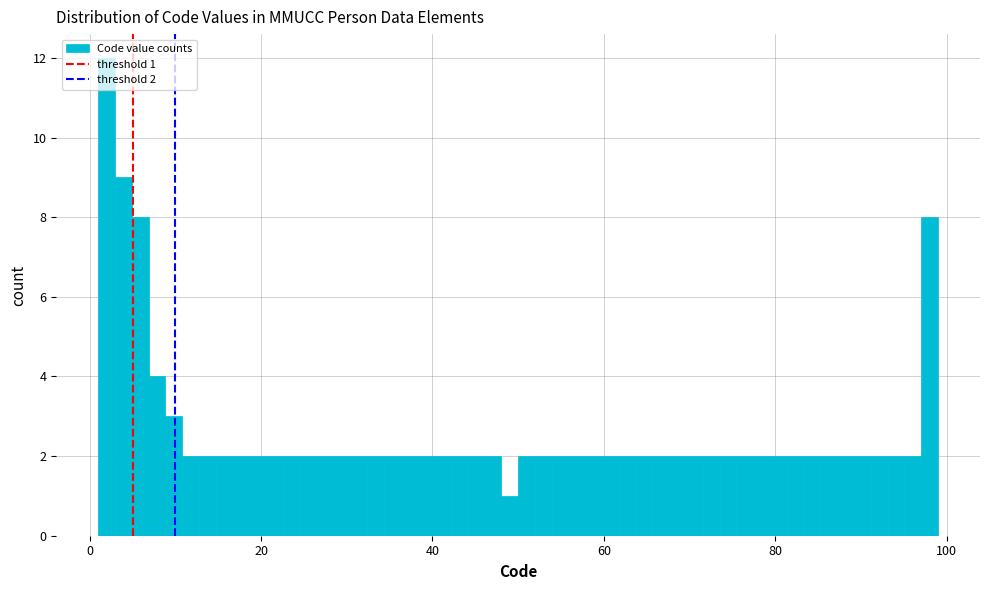

Around what value on the x-axis is the tallest bar? Give the approximate position of its centre, as read against the axis.

2